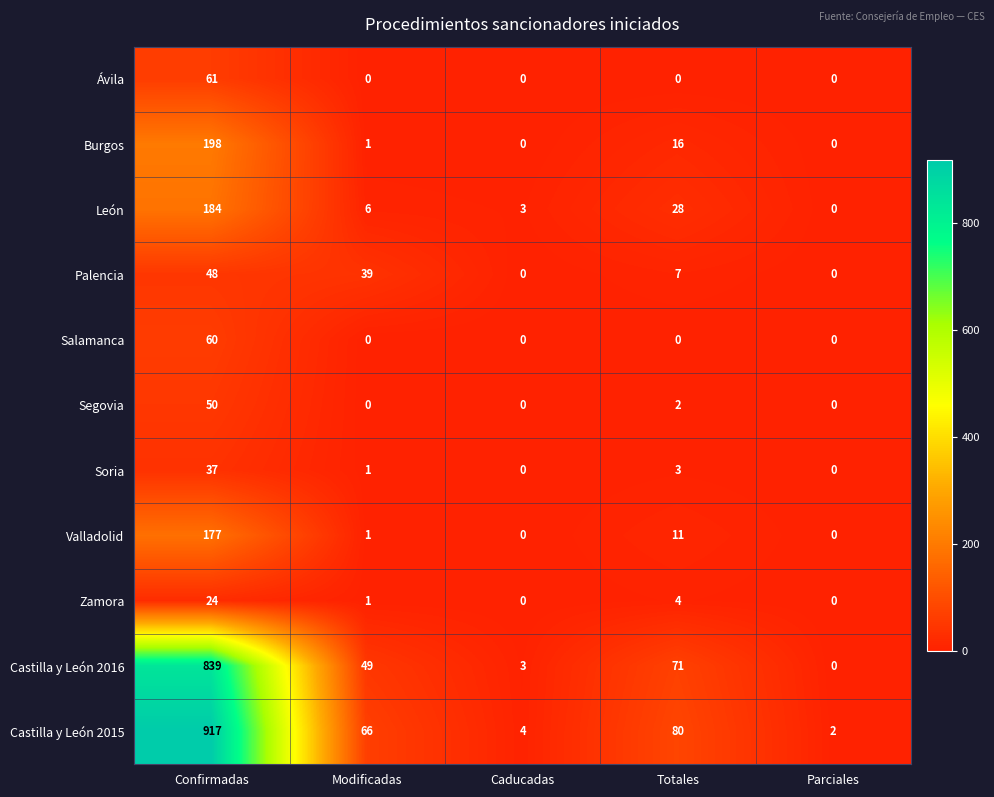

How many series are shown in this chart?

11